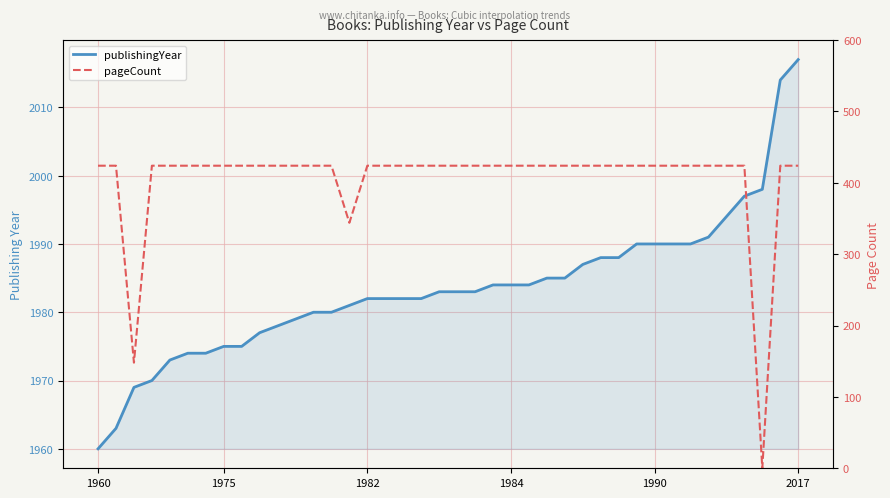

True or false: pageCount and publishingYear cross at least once.

False